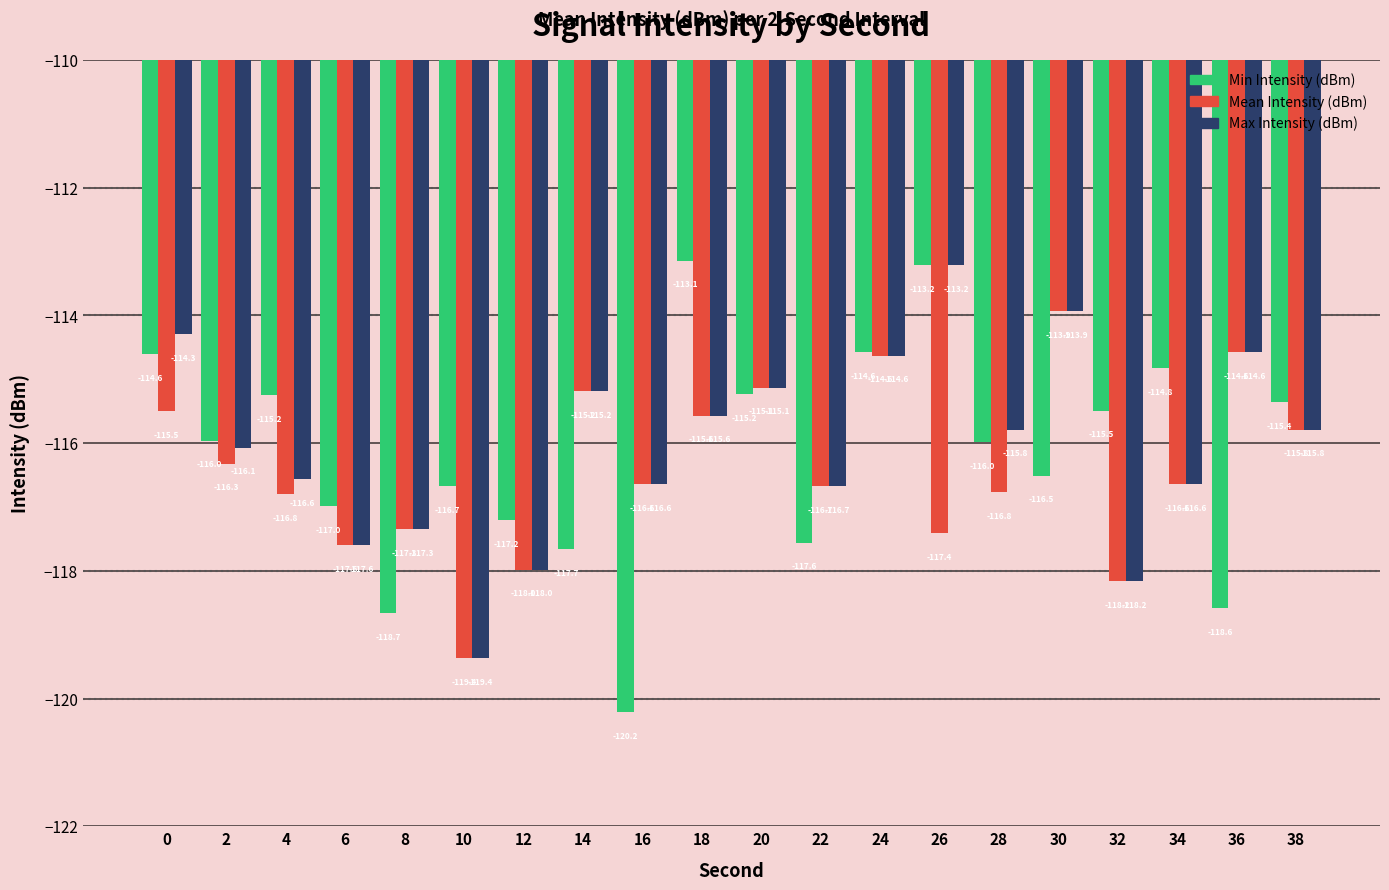

What is the minimum value shown in the chart?

-120.2